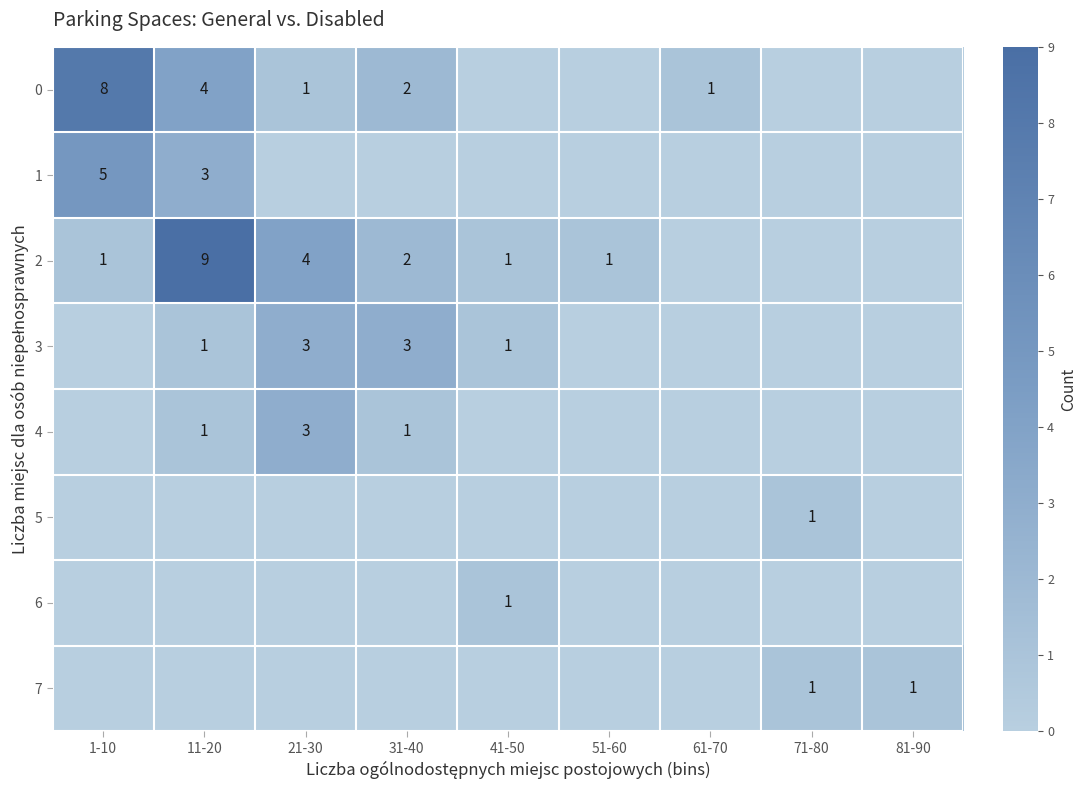

Is it true that 3 equals 1 at 11-20?

True